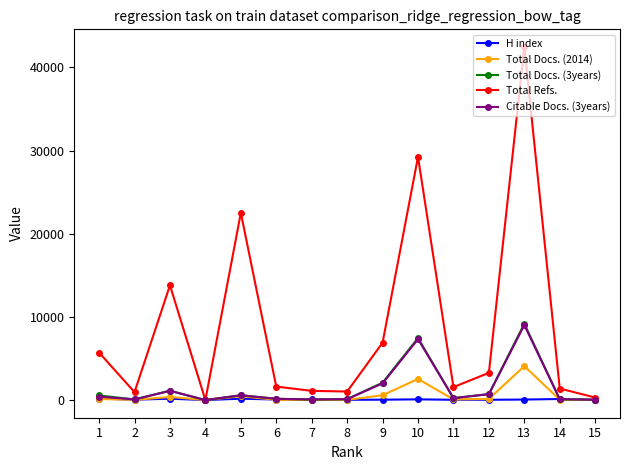

At which label does Total Docs. (2014) first exceed 77?

1